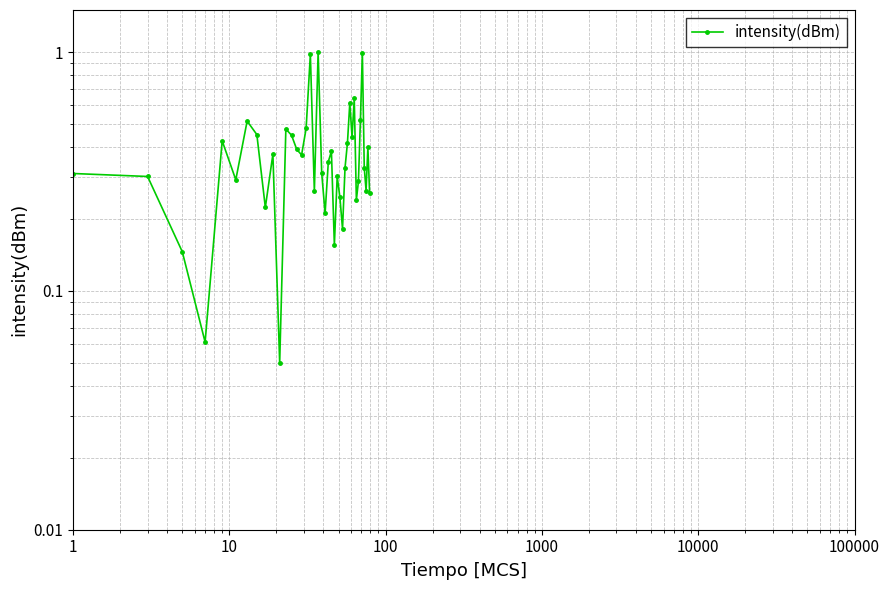

What is the maximum value shown in the chart?

1.0